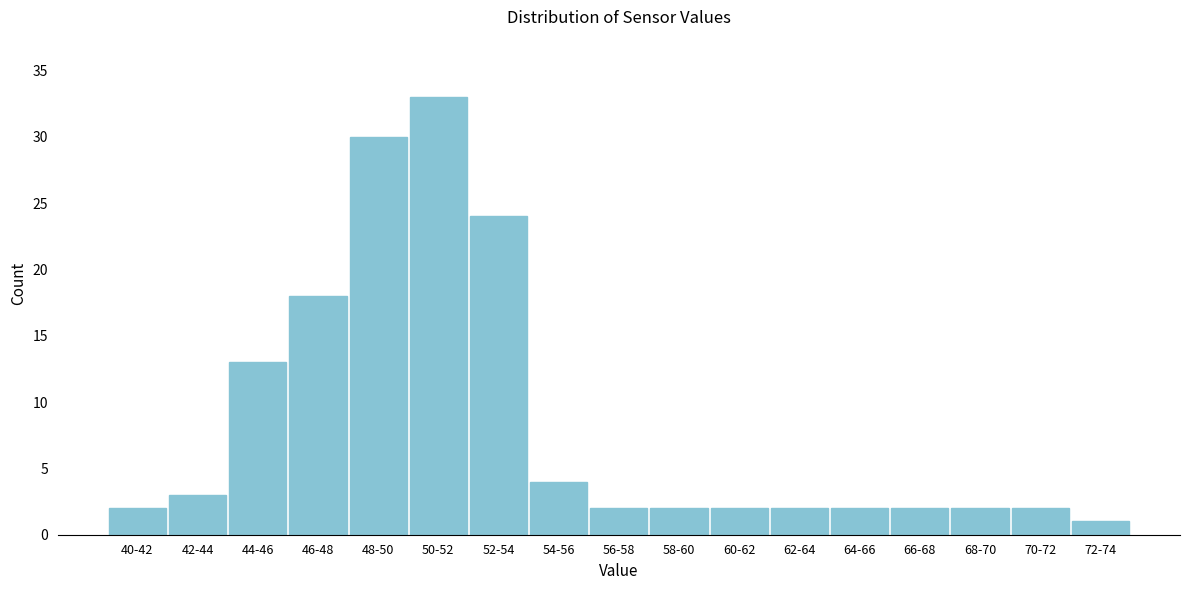

Reading right to left, list all the values displayed in this chart.

1	2	2	2	2	2	2	2	2	4	24	33	30	18	13	3	2